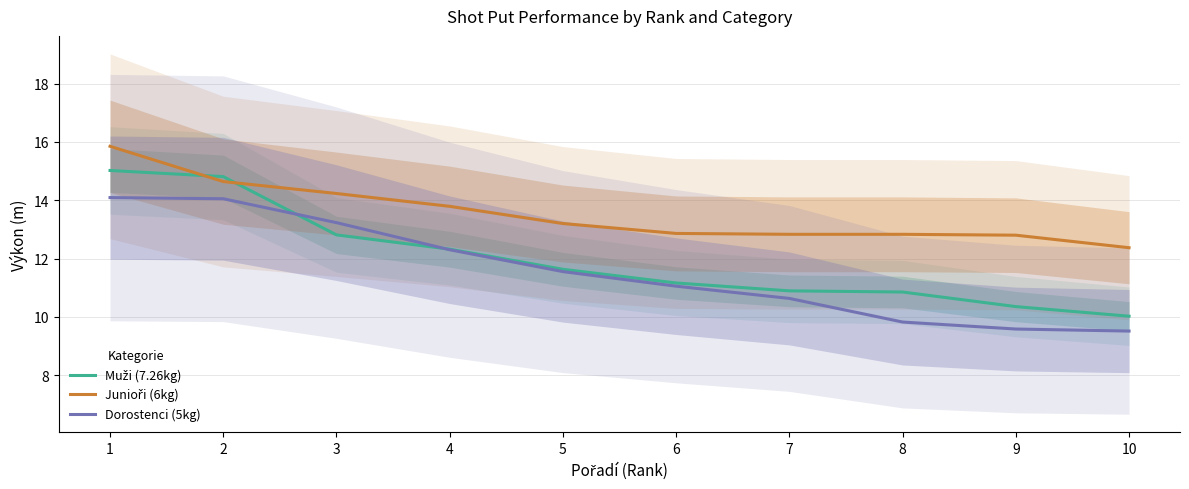

Reading left to right, transcribe all the data shown in this chart.

Muži (7.26kg): 1=15.0	2=14.8	3=12.8	4=12.3	5=11.6	6=11.2	7=10.9	8=10.8	9=10.3	10=10.0
Junioři (6kg): 1=15.8	2=14.6	3=14.2	4=13.8	5=13.2	6=12.9	7=12.8	8=12.8	9=12.8	10=12.4
Dorostenci (5kg): 1=14.1	2=14.1	3=13.2	4=12.3	5=11.6	6=11.1	7=10.6	8=9.8	9=9.6	10=9.5